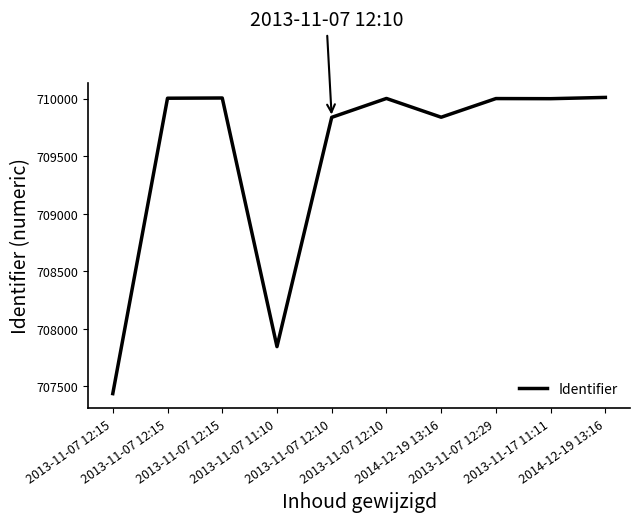

How many values are below 710000?

5